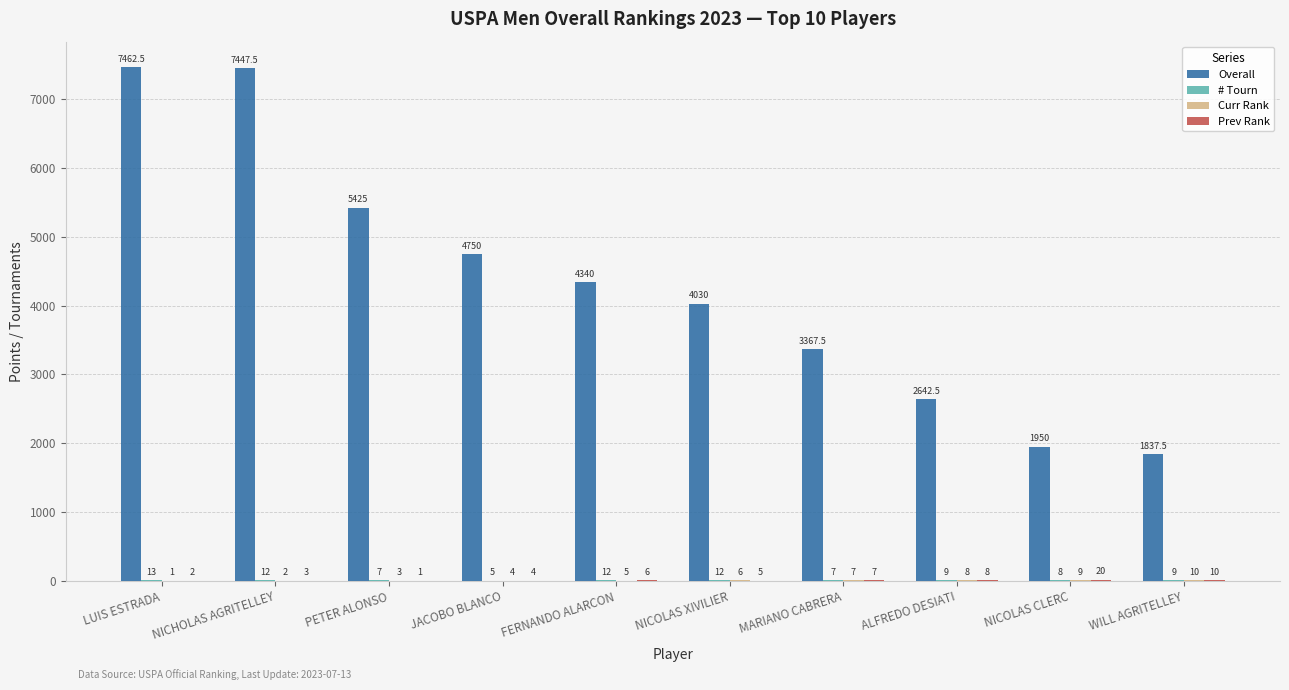

What is the maximum value for Overall?

7462.5